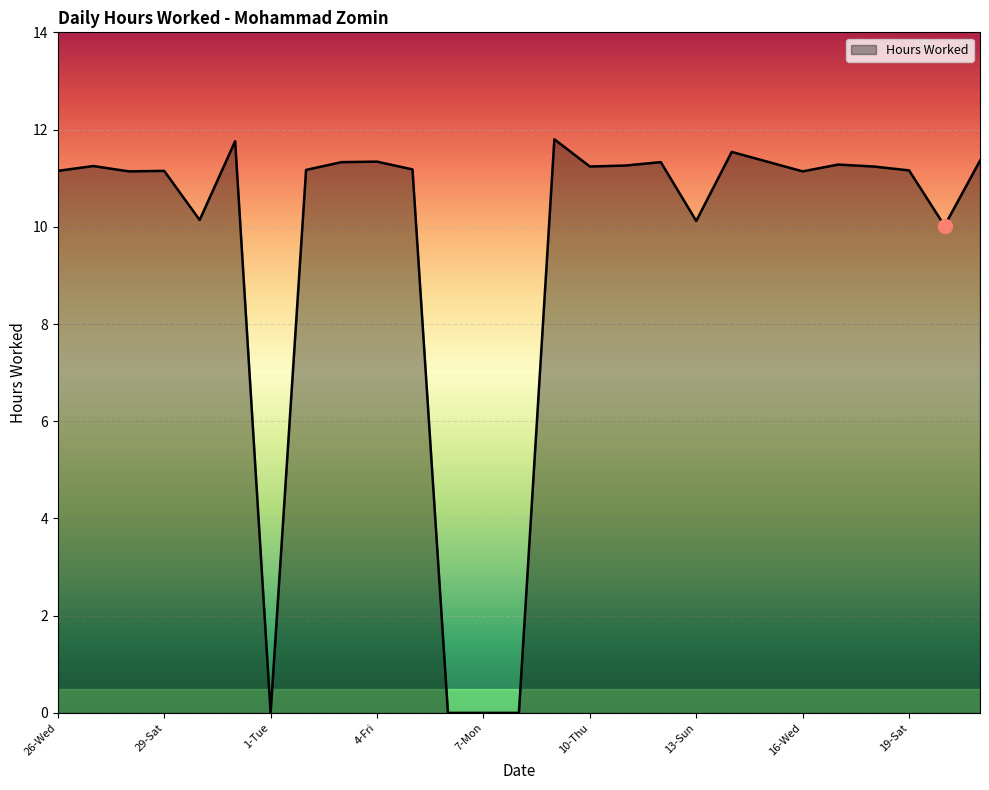

What is the difference between the maximum and minimum values?

11.8